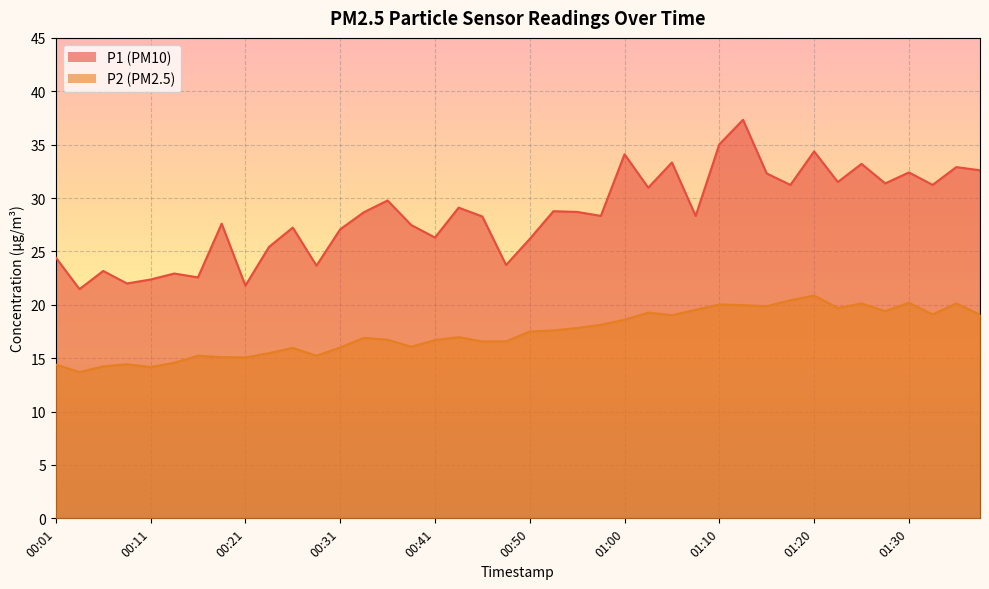

How many categories are shown in the chart?

40